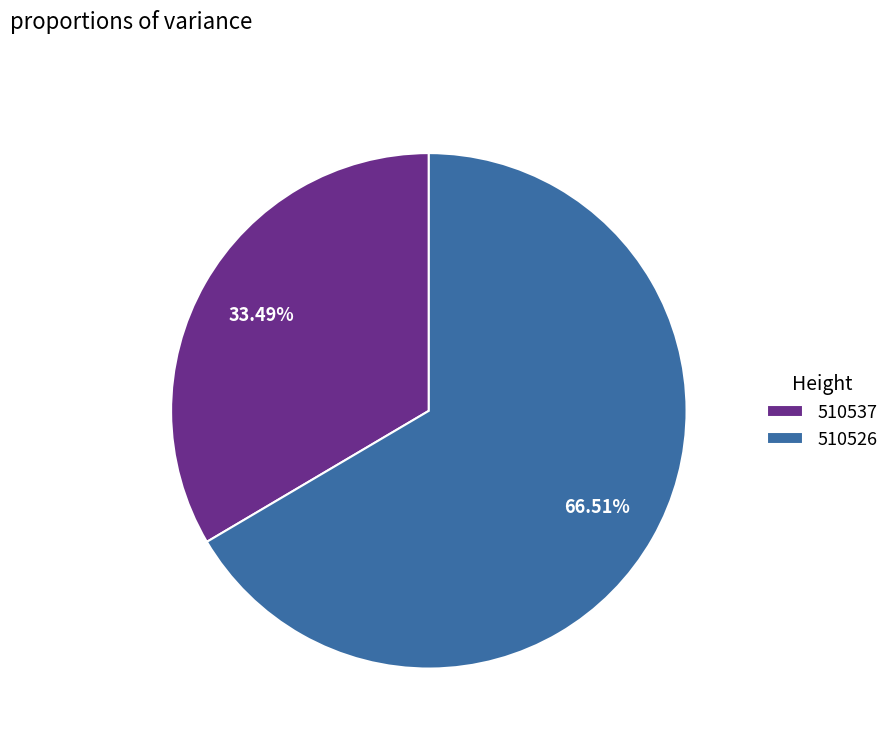

To the nearest percent, what is the average slice percentage?

50%